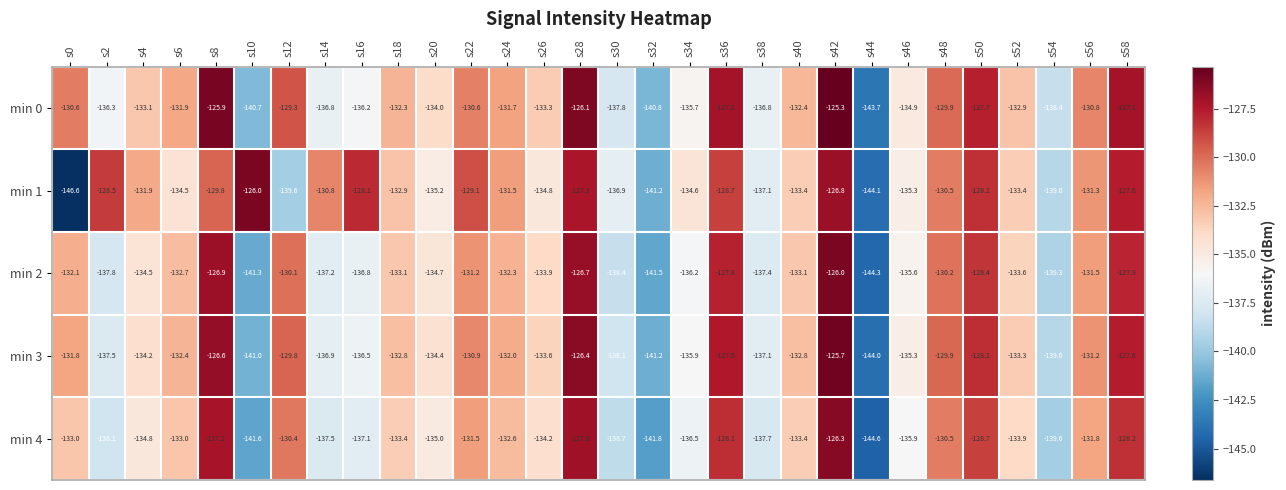

What is the sum of the min 1 values at s32 and s40?

-274.6